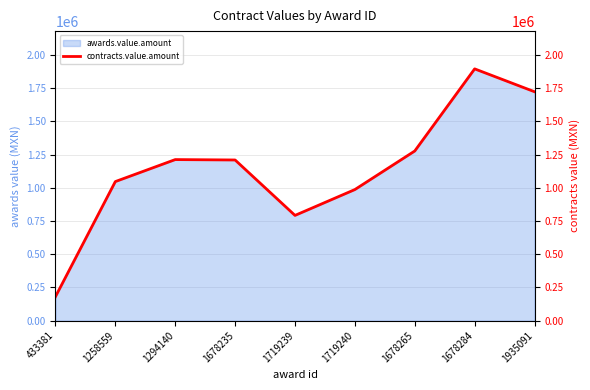

List the labels in order of value, smallest first.

433381, 1719239, 1719240, 1258559, 1678235, 1294140, 1678265, 1935091, 1678284